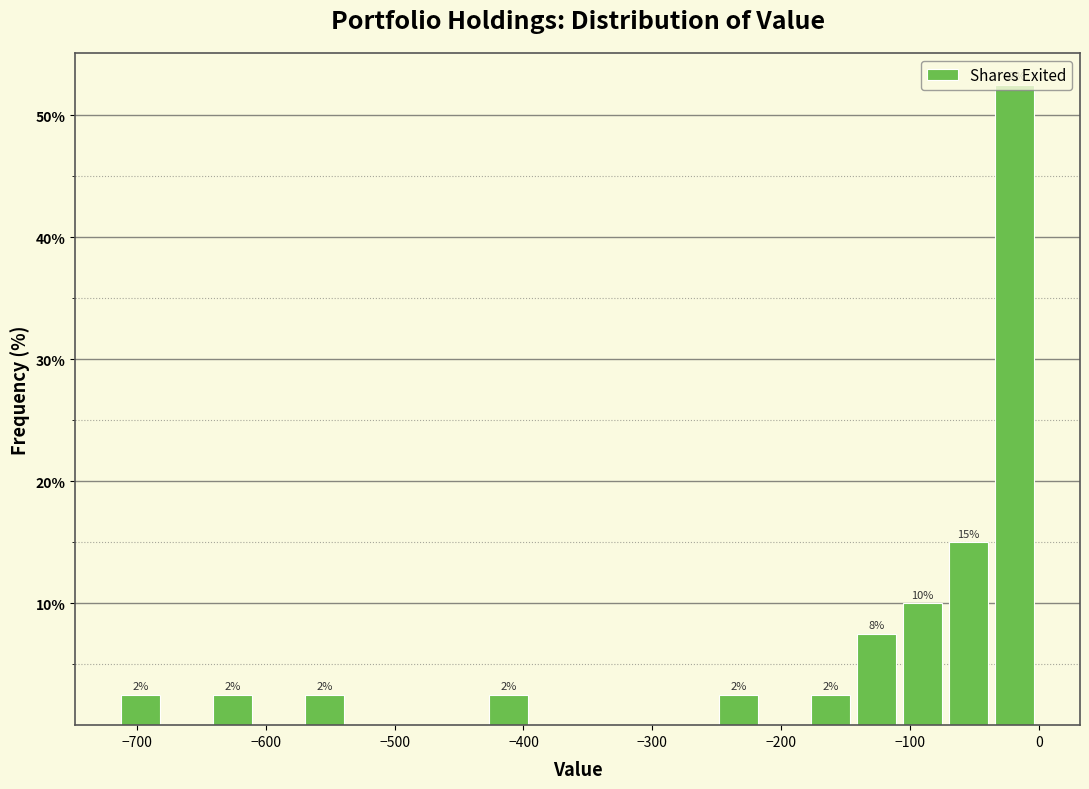

Read against the x-axis, roughly where is the centre of the tallest bar?

-20